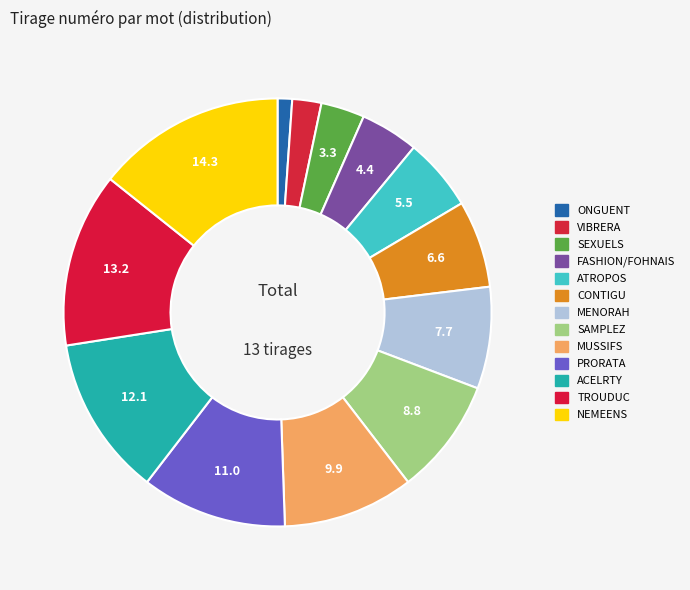

To the nearest percent, what is the difference between the SAMPLEZ and ACELRTY slice percentages?

3%